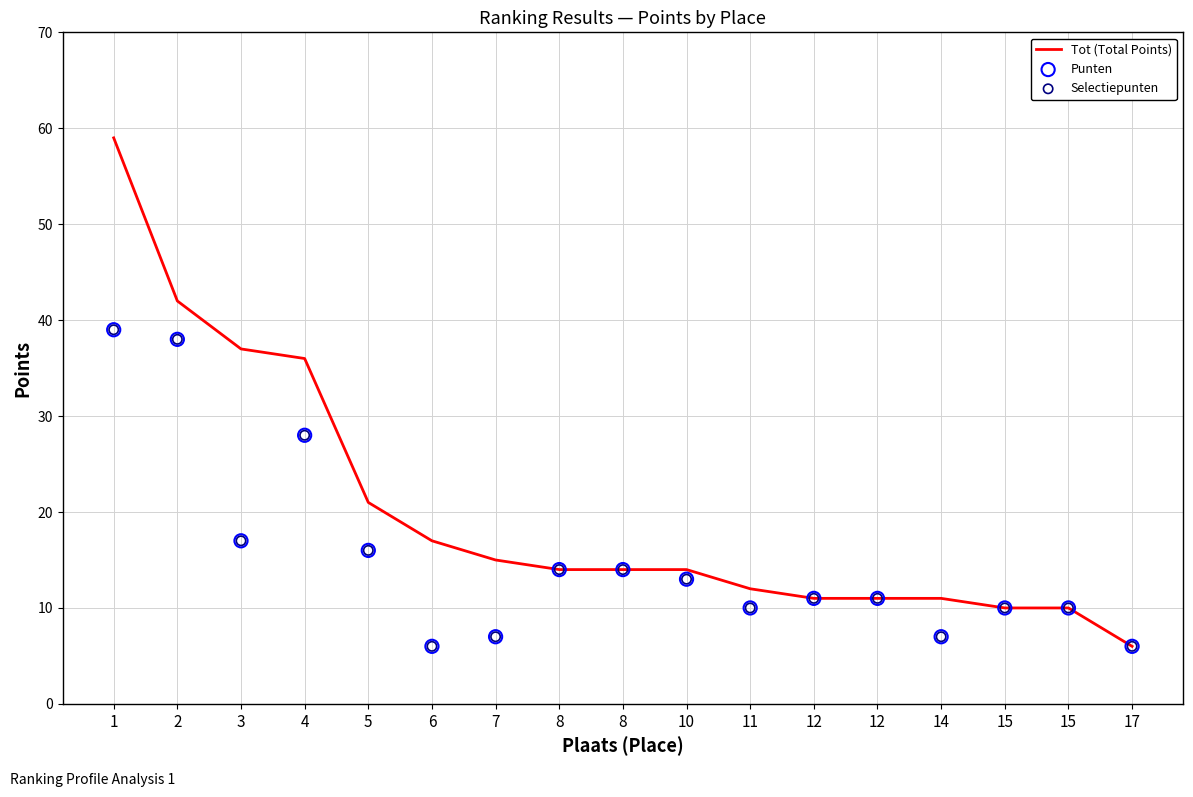

Which series has the largest total across all categories?

Tot (Total Points)